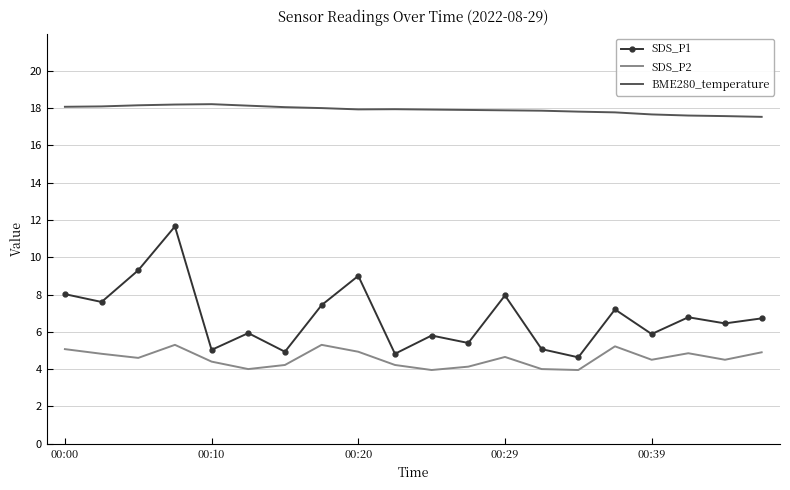

What is the difference between the maximum and minimum values in the BME280_temperature series?

0.7